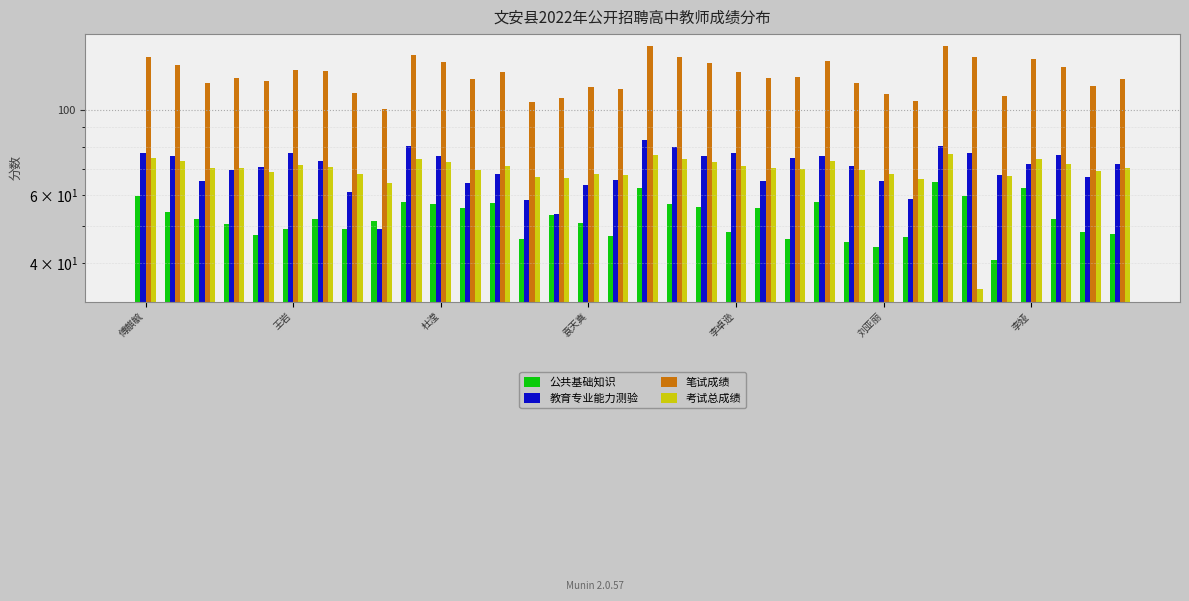

Is it true that 教育专业能力测验 equals 38.6 at 袁天真?

False